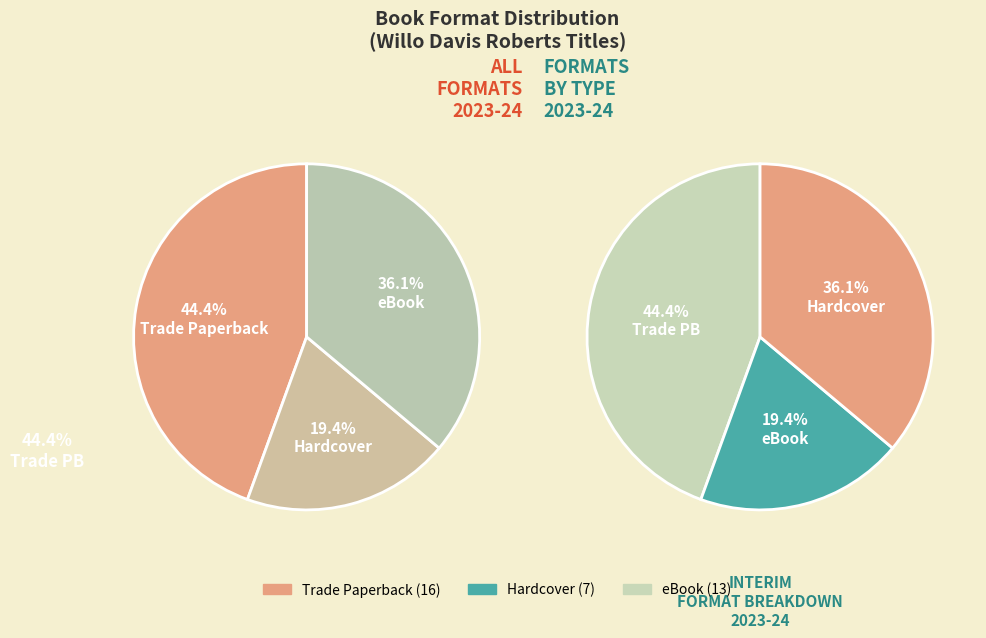

What is the change in value from Hardcover to eBook?

+6